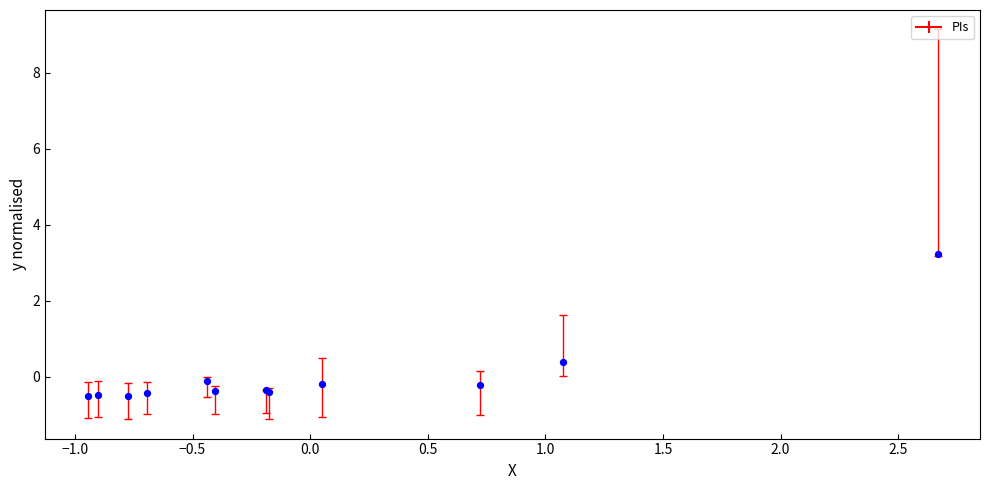

What Y value in the scatter plot is closest to 1?

0.4